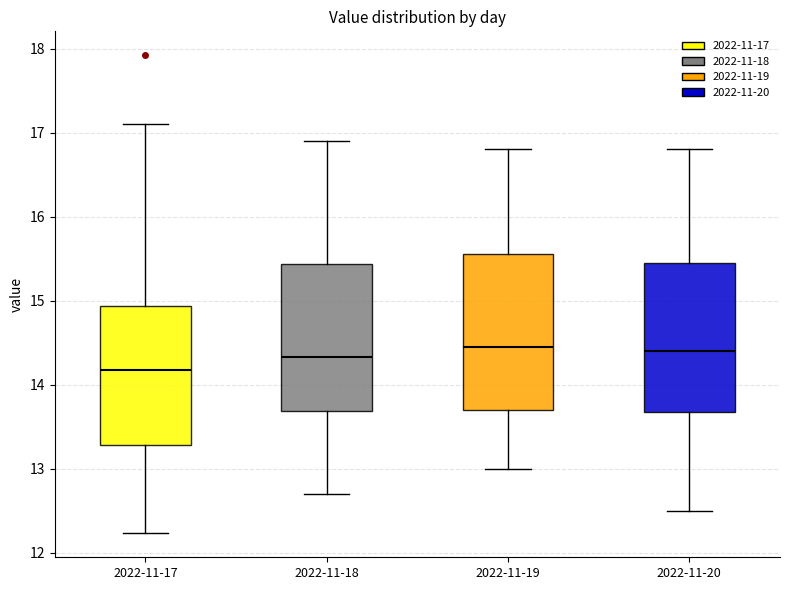

Reading left to right, transcribe this box plot: for each box, give where its median line is, the range the box spans, and where its two whiskers end, as read against the y-axis. The values are not printed on the chart, so give them approximately, as read against the axis.

2022-11-17: median 14.2, box 13.3 to 14.9, whiskers 12.2 to 17.1
2022-11-18: median 14.3, box 13.7 to 15.4, whiskers 12.7 to 16.9
2022-11-19: median 14.5, box 13.7 to 15.6, whiskers 13.0 to 16.8
2022-11-20: median 14.4, box 13.7 to 15.5, whiskers 12.5 to 16.8